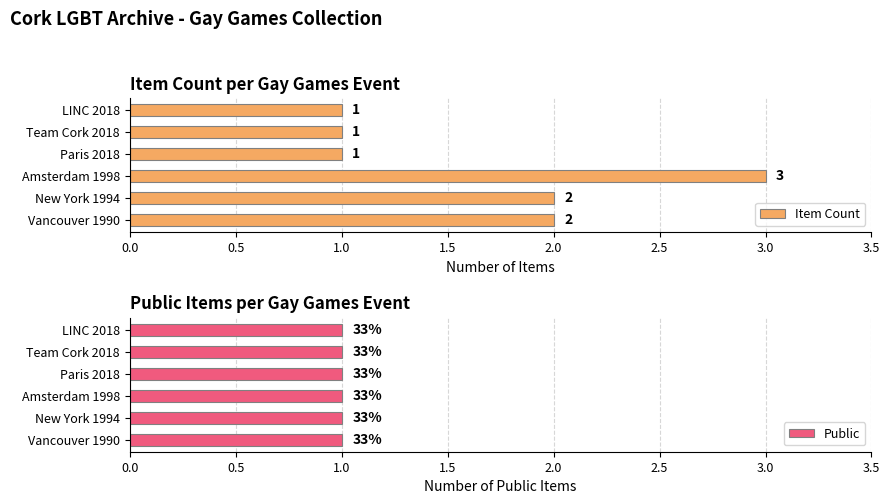

Count the Item Count values in the range 1 to 2.

5